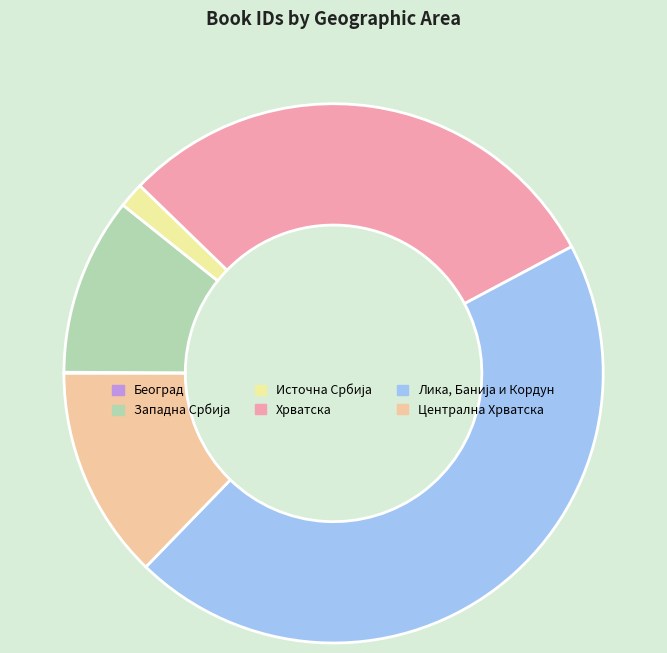

Between Централна Хрватска and Хрватска, which is larger?

Хрватска